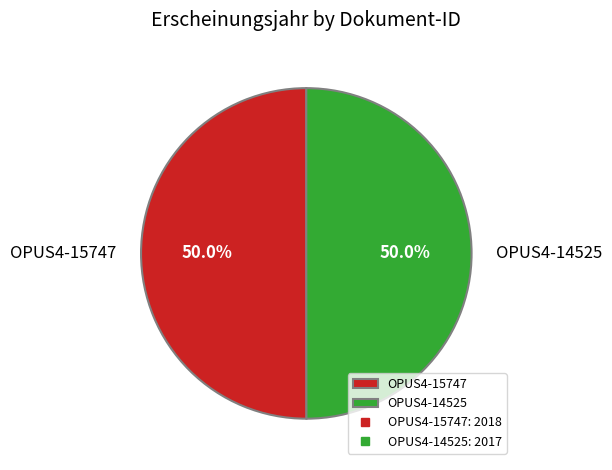

Approximately how many times larger is the value at OPUS4-15747 compared to OPUS4-14525?

1.0